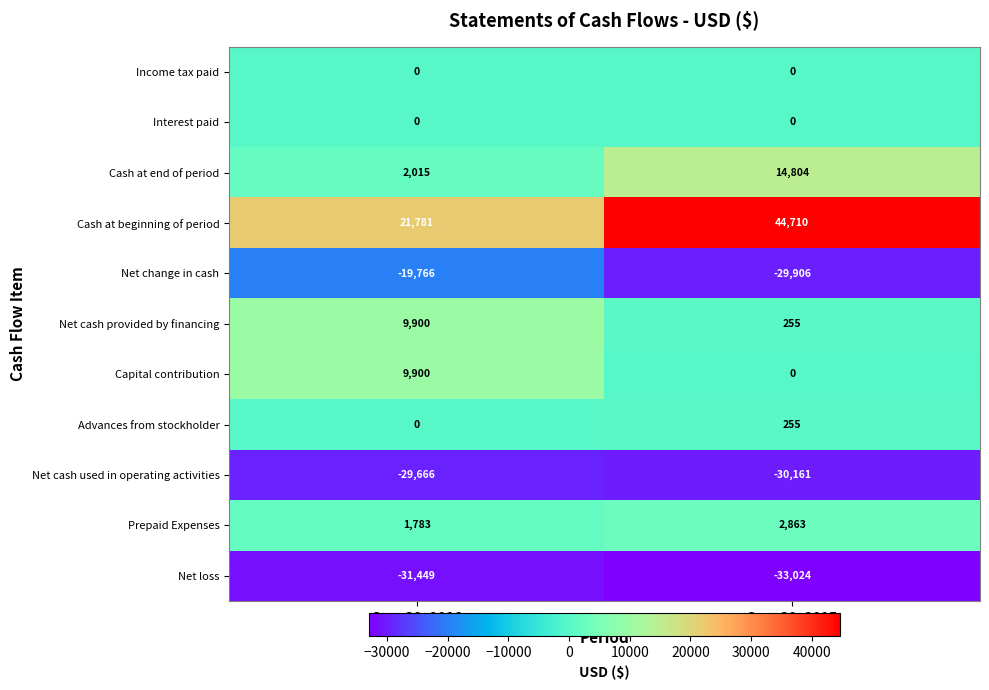

Rank the categories by Capital contribution value from highest to lowest.

Sep. 30, 2016, Sep. 30, 2015